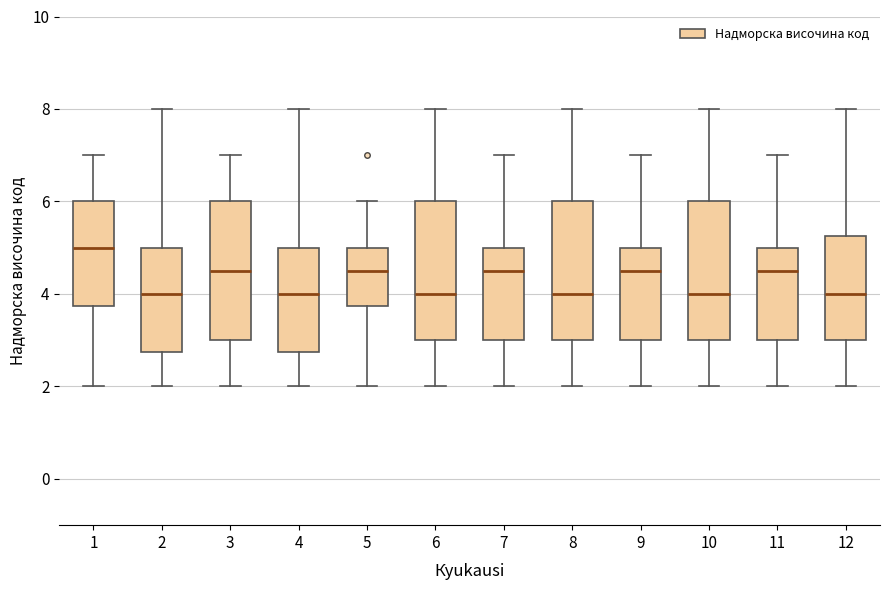

Reading left to right, read every box against the y-axis: the position of its median line, the range the box covers, and the ends of its whiskers. The values are not printed on the chart, so give them approximately, as read against the axis.

1: median 5.0, box 3.8 to 6.0, whiskers 2.0 to 7.0
2: median 4.0, box 2.8 to 5.0, whiskers 2.0 to 8.0
3: median 4.6, box 3.0 to 6.0, whiskers 2.0 to 7.0
4: median 4.0, box 2.8 to 5.0, whiskers 2.0 to 8.0
5: median 4.6, box 3.8 to 5.0, whiskers 2.0 to 6.0
6: median 4.0, box 3.0 to 6.0, whiskers 2.0 to 8.0
7: median 4.6, box 3.0 to 5.0, whiskers 2.0 to 7.0
8: median 4.0, box 3.0 to 6.0, whiskers 2.0 to 8.0
9: median 4.6, box 3.0 to 5.0, whiskers 2.0 to 7.0
10: median 4.0, box 3.0 to 6.0, whiskers 2.0 to 8.0
11: median 4.6, box 3.0 to 5.0, whiskers 2.0 to 7.0
12: median 4.0, box 3.0 to 5.2, whiskers 2.0 to 8.0